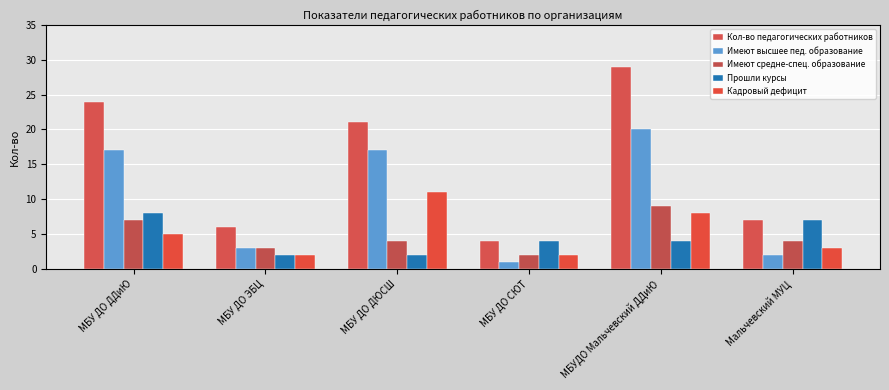

Is the value of Кол-во педагогических работников at МБУ ДО СЮТ greater than the value of Кадровый дефицит at Мальчевский МУЦ?

Yes